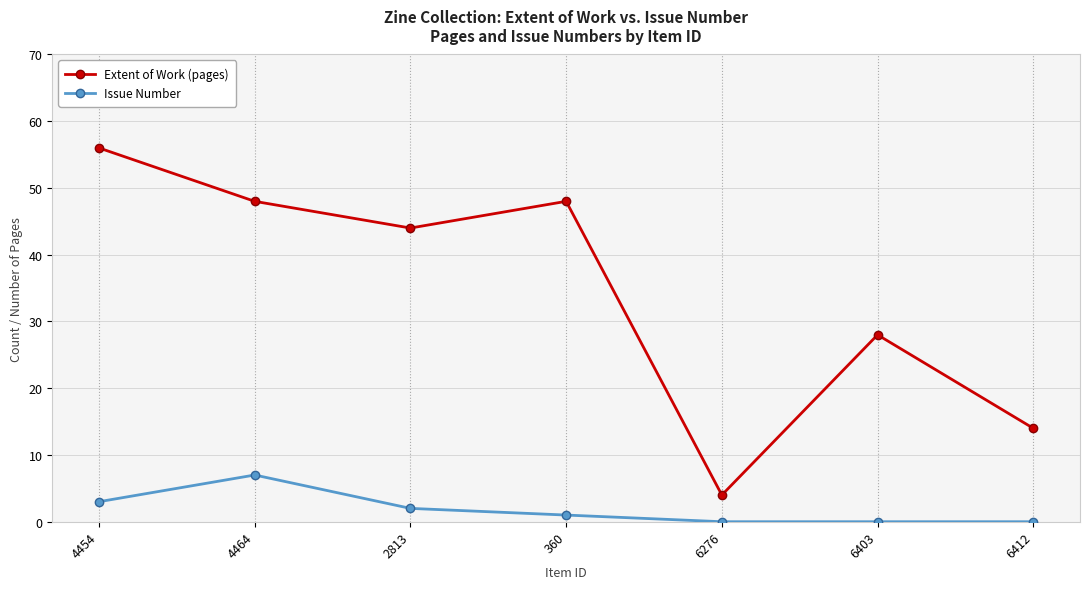

Is the value of Extent of Work (pages) at 6412 greater than the value of Issue Number at 360?

Yes